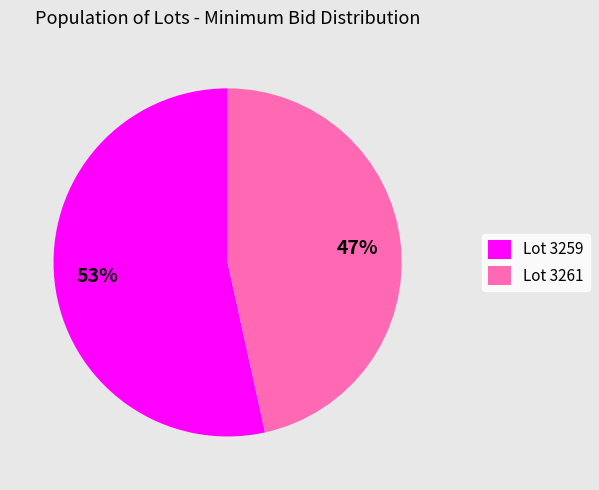

Rank the categories by value from highest to lowest.

Lot 3259, Lot 3261